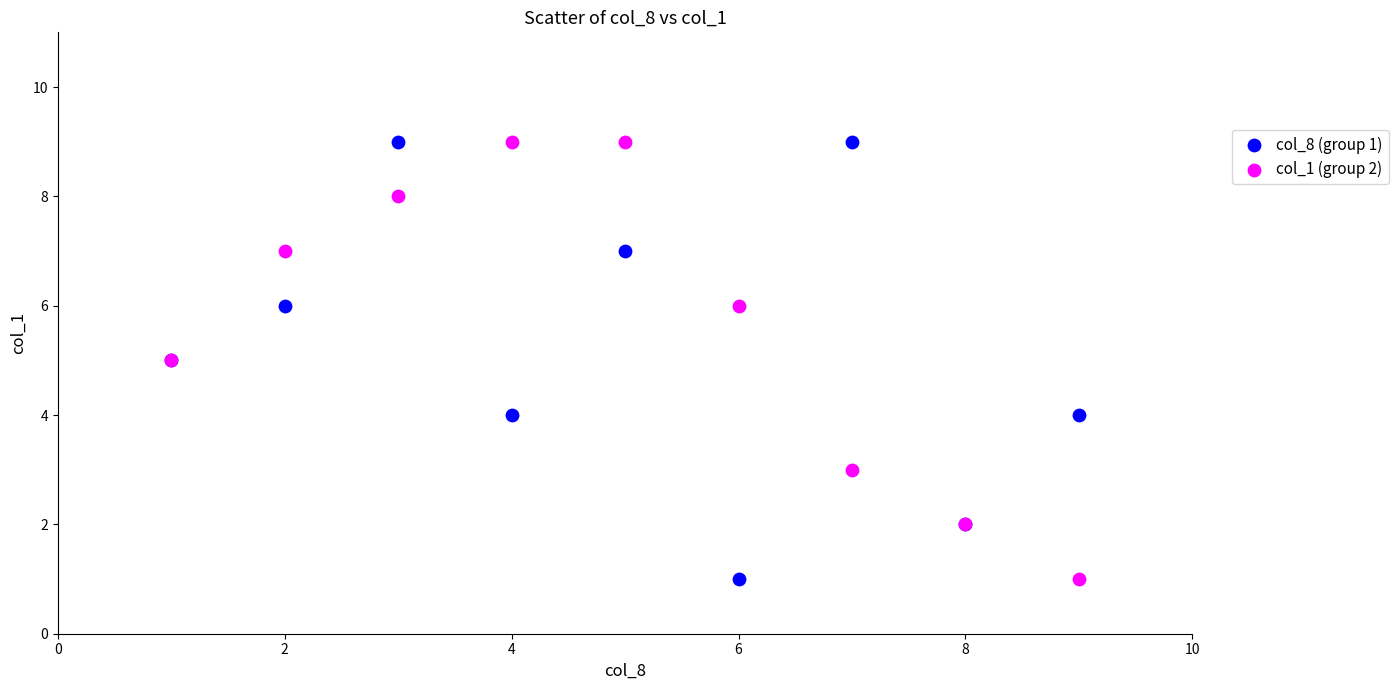

What is the X range (max minus min) for the scatter plot?

8